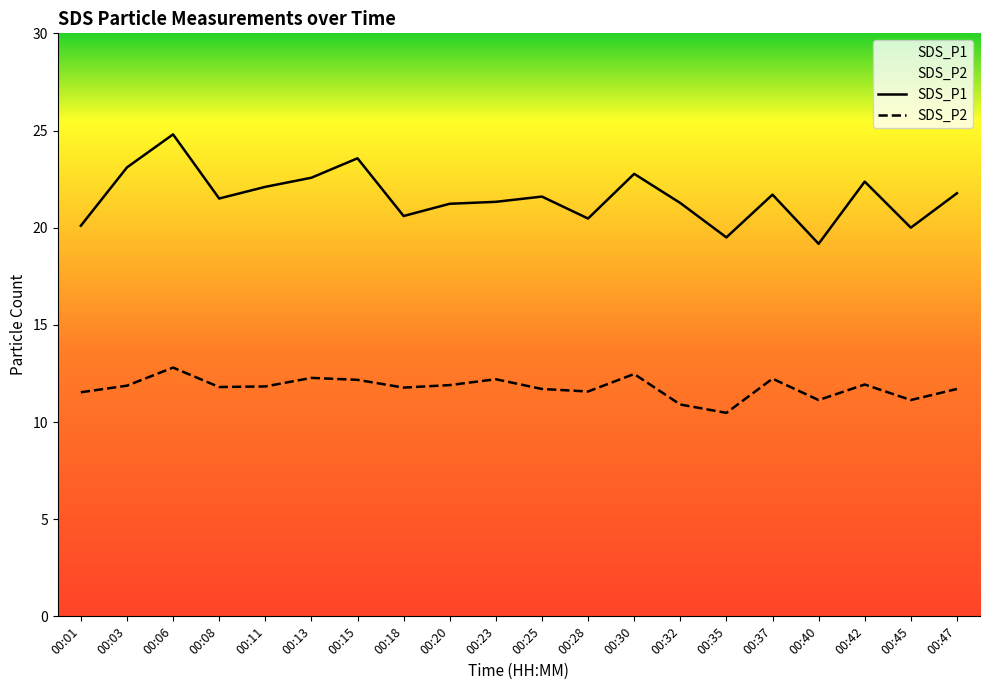

True or false: SDS_P2 and SDS_P1 cross at least once.

False